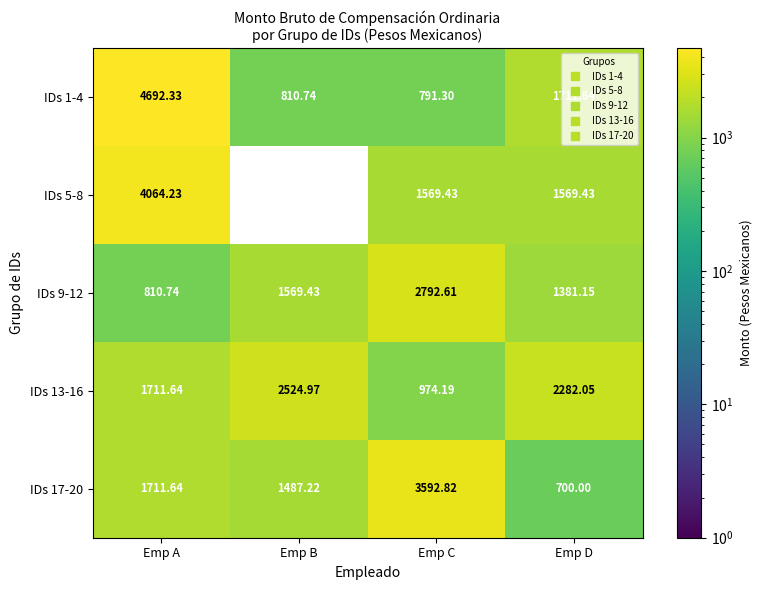

Is the value of IDs 17-20 at Emp D greater than the value of IDs 5-8 at Emp B?

Yes